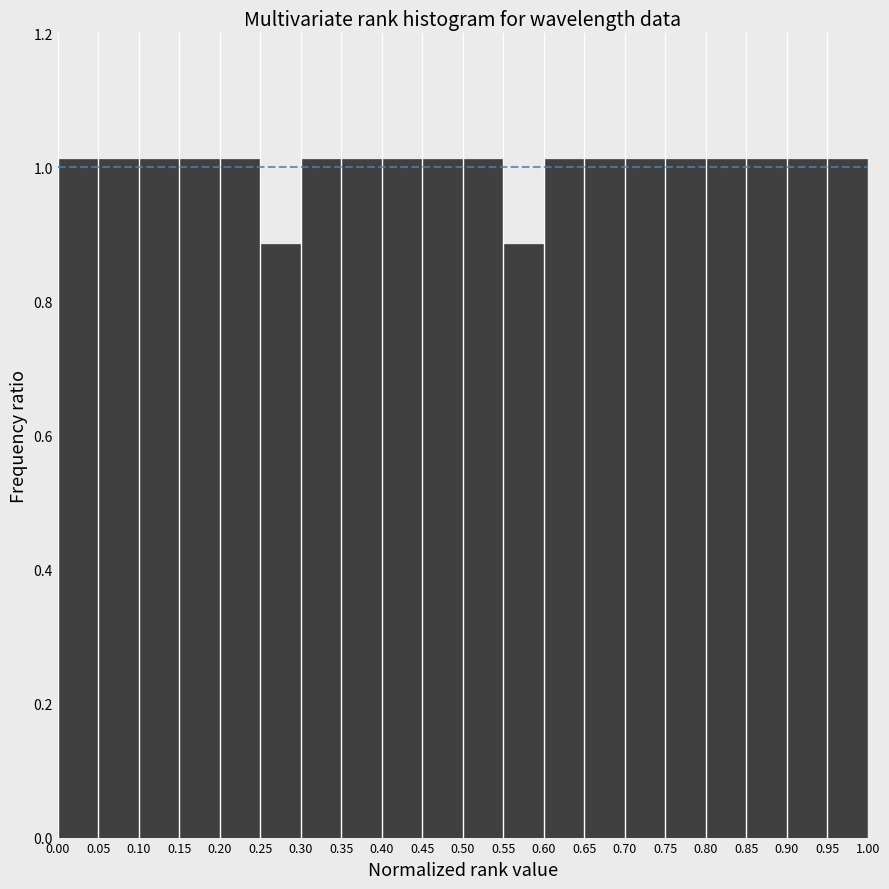

Reading left to right, transcribe this chart: for each bar, give the range it covers on the x-axis and its height. The values are not printed on the chart, so give them approximately, as read against the axis.

0.00 to 0.05: 1.02
0.05 to 0.10: 1.02
0.10 to 0.15: 1.02
0.15 to 0.20: 1.02
0.20 to 0.25: 1.02
0.25 to 0.30: 0.88
0.30 to 0.35: 1.02
0.35 to 0.40: 1.02
0.40 to 0.45: 1.02
0.45 to 0.50: 1.02
0.50 to 0.55: 1.02
0.55 to 0.60: 0.88
0.60 to 0.65: 1.02
0.65 to 0.70: 1.02
0.70 to 0.75: 1.02
0.75 to 0.80: 1.02
0.80 to 0.85: 1.02
0.85 to 0.90: 1.02
0.90 to 0.95: 1.02
0.95 to 1.00: 1.02